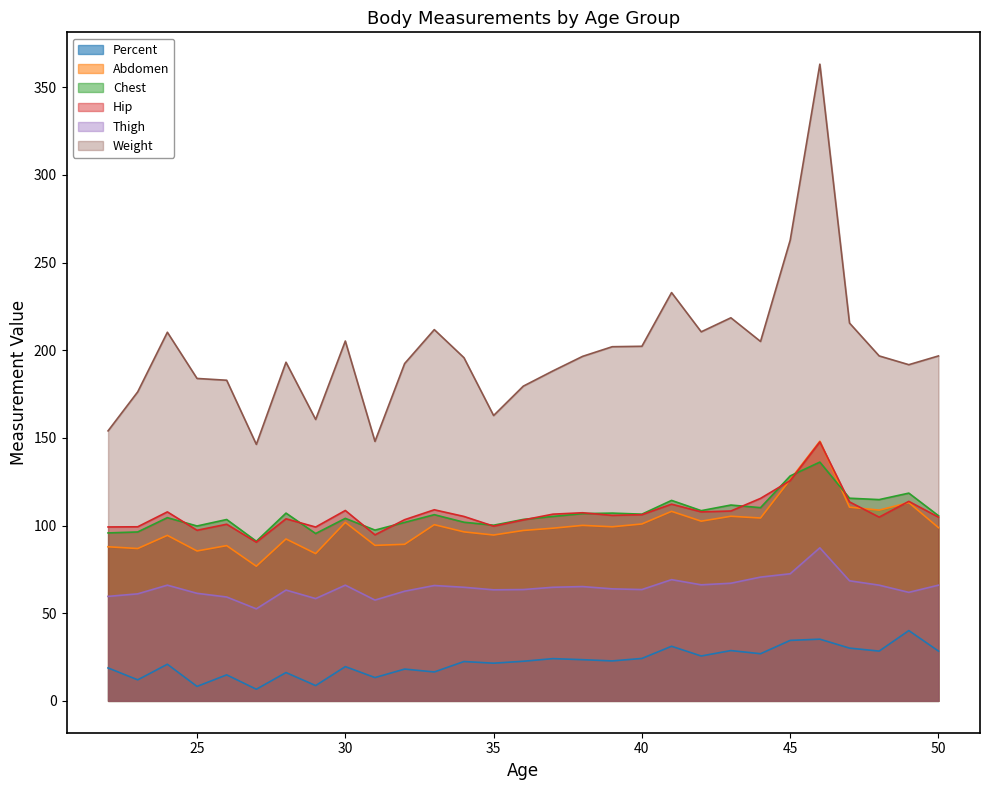

Is it true that Thigh equals 66.0 at 30?

True